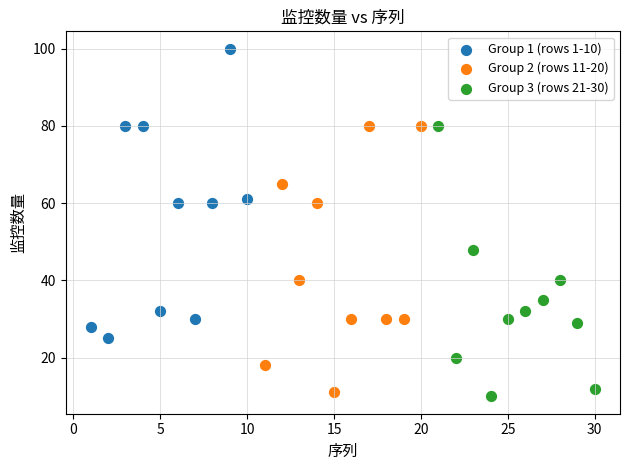

Which series reaches the minimum Y coordinate?

Group 3 (rows 21-30)